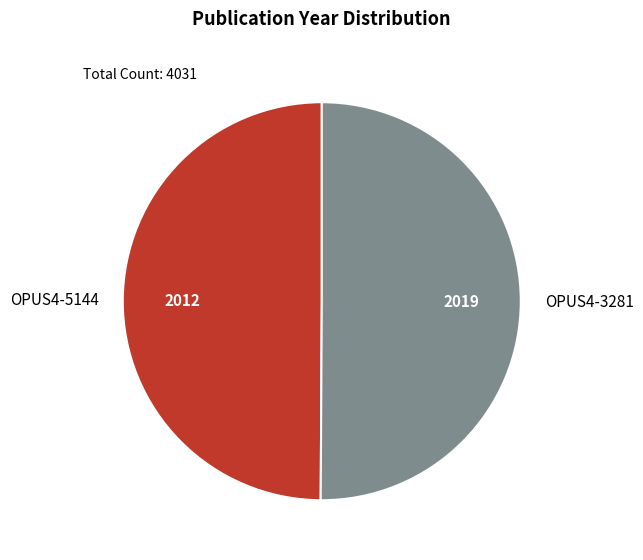

How many slices are in this pie chart?

2